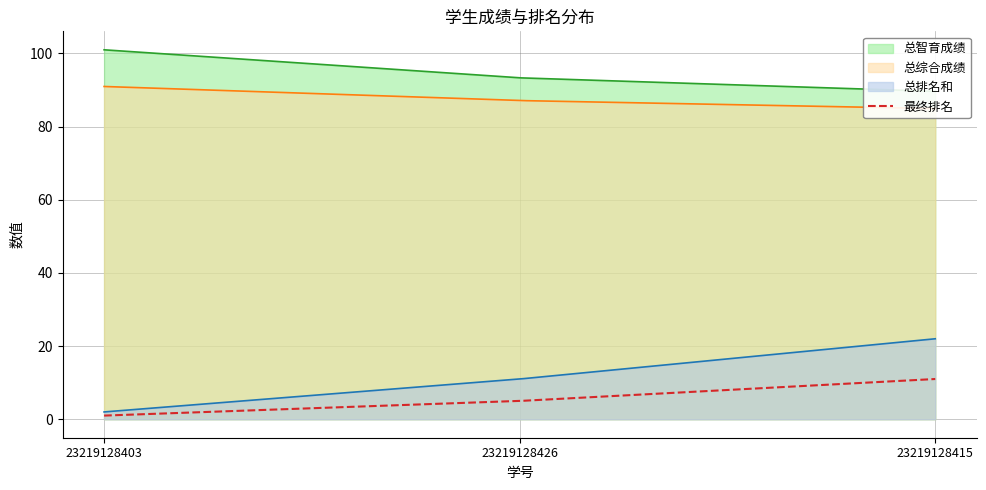

Which series has the largest range (max minus min)?

总排名和